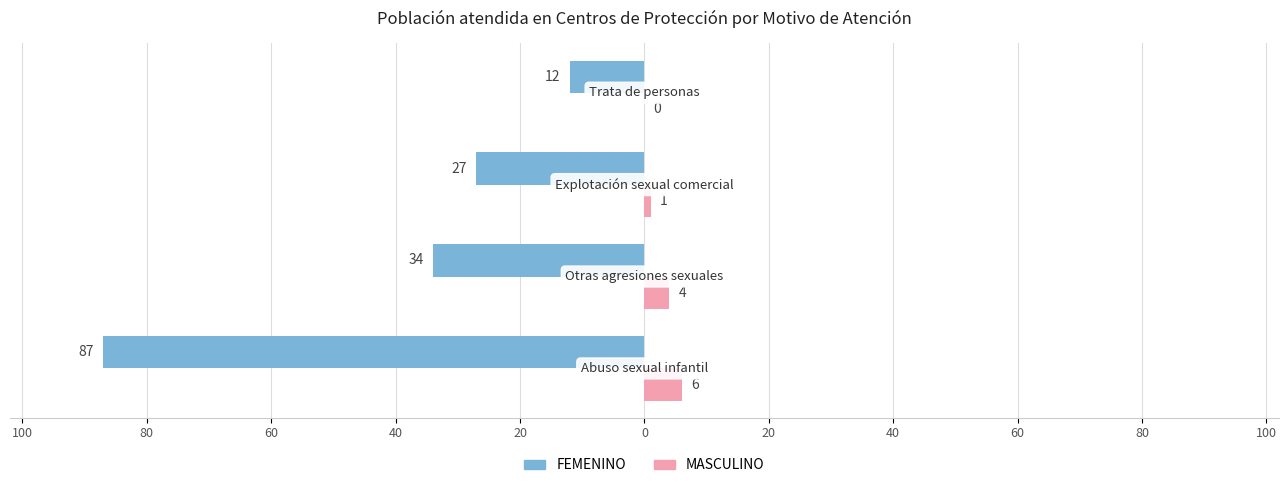

What are all the series names shown in the legend?

FEMENINO, MASCULINO